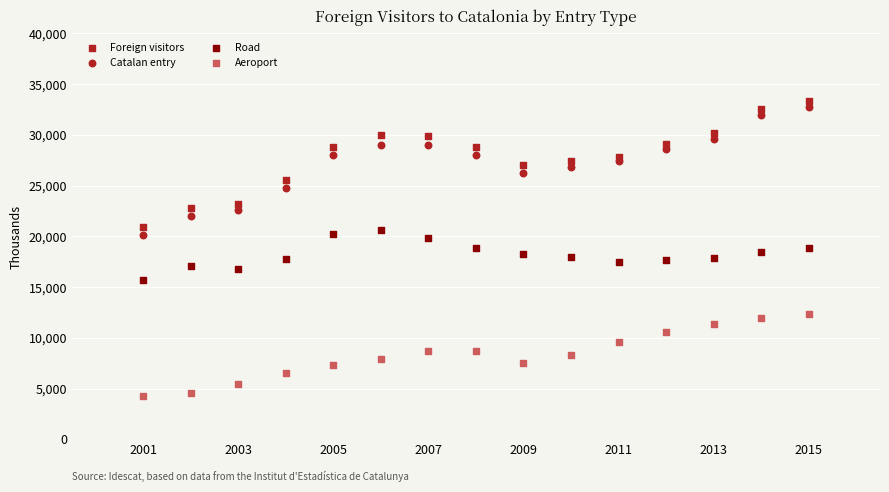

How many data points are displayed?

60